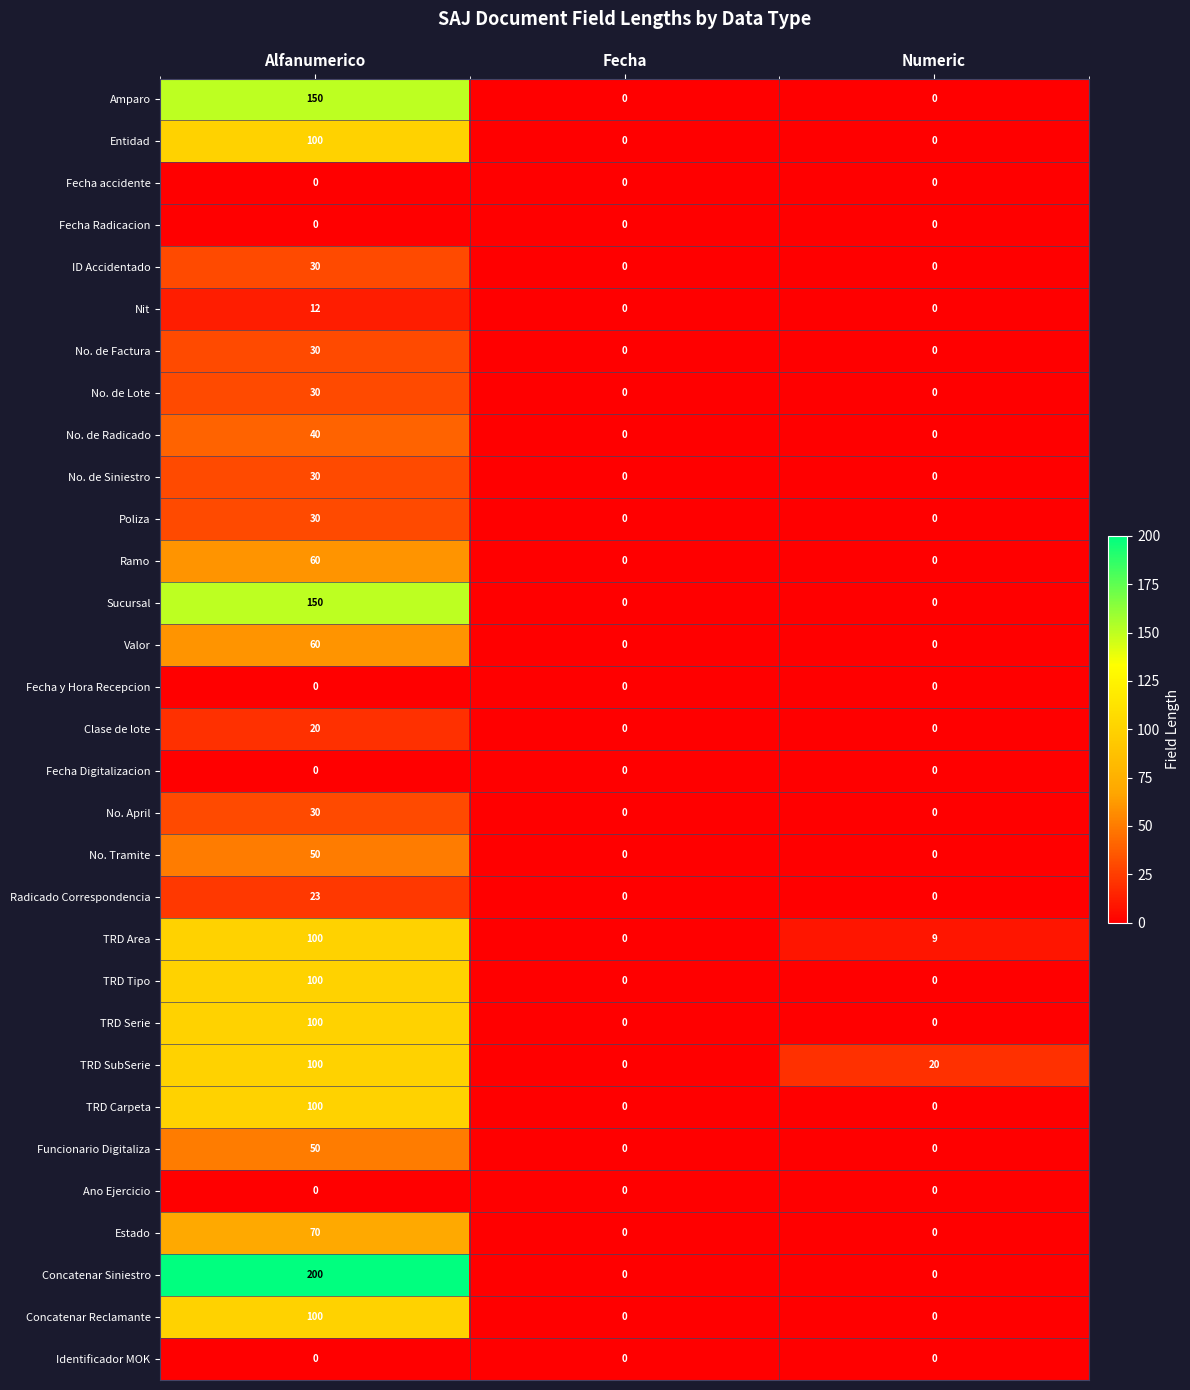

How many series are shown in this chart?

31